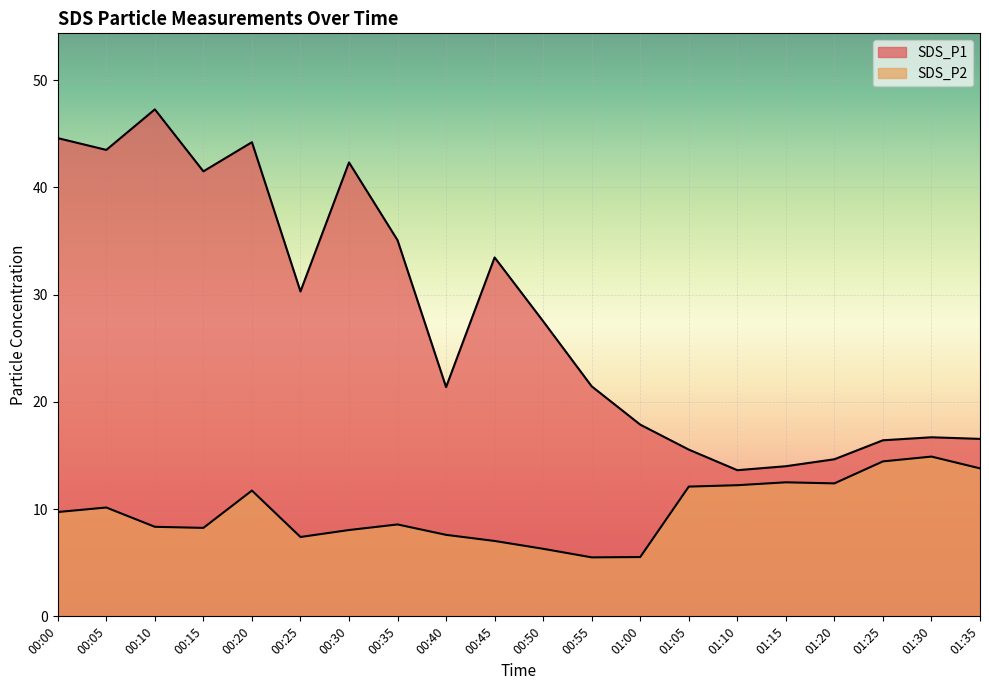

What is the sum of the SDS_P1 values at 00:45 and 00:55?

54.9